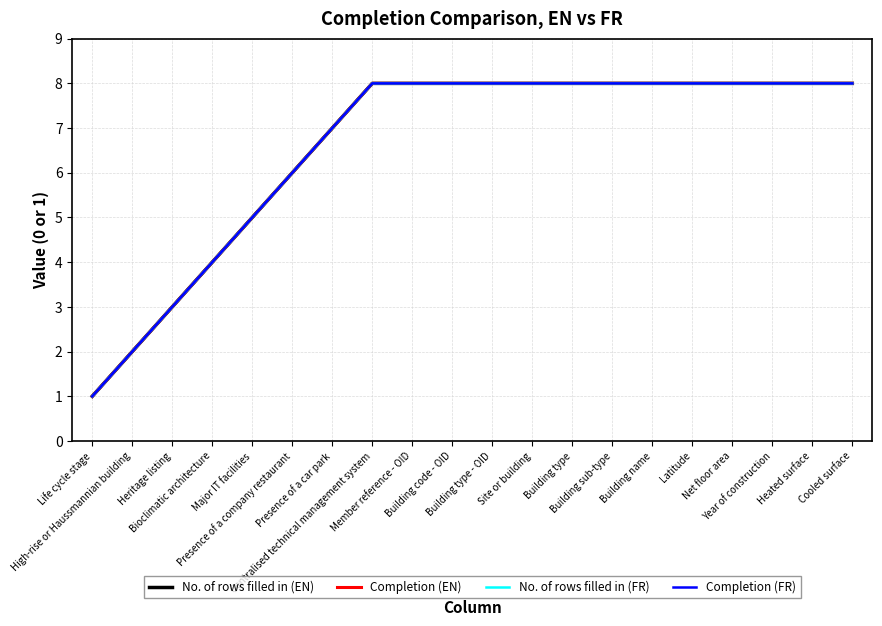

What is the maximum value for Completion (EN)?

8